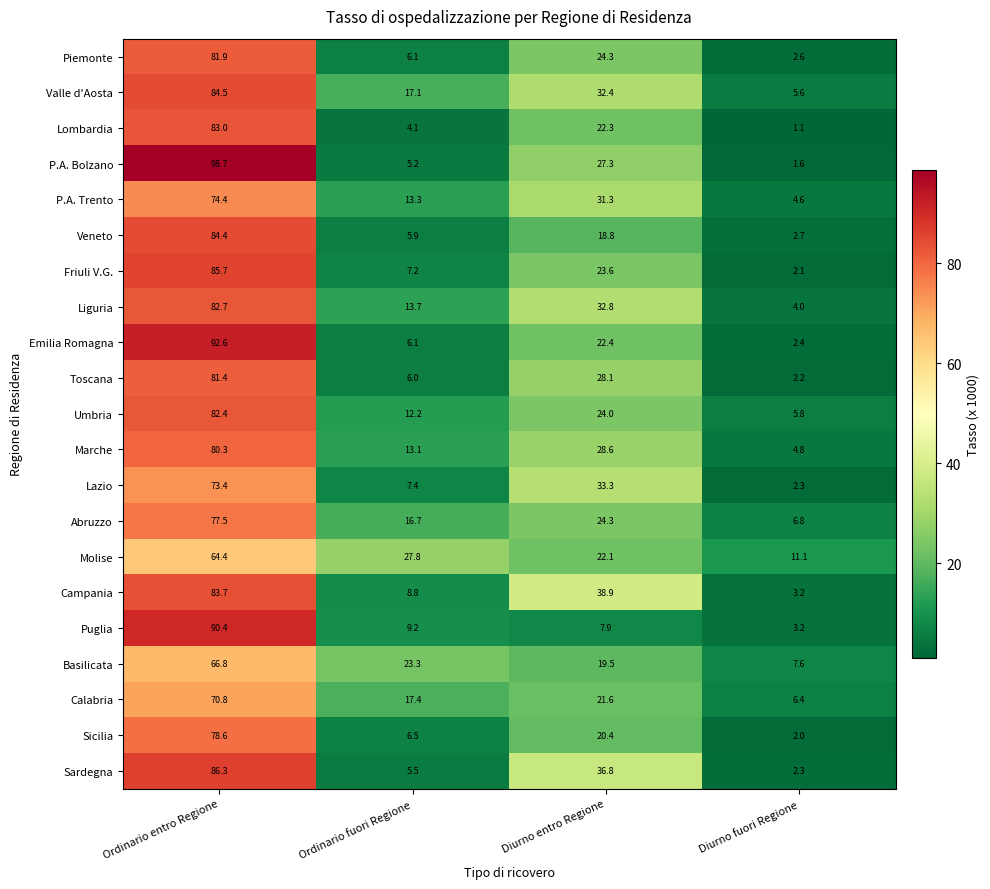

Is the value of Abruzzo at Diurno entro Regione greater than the value of P.A. Bolzano at Diurno entro Regione?

No